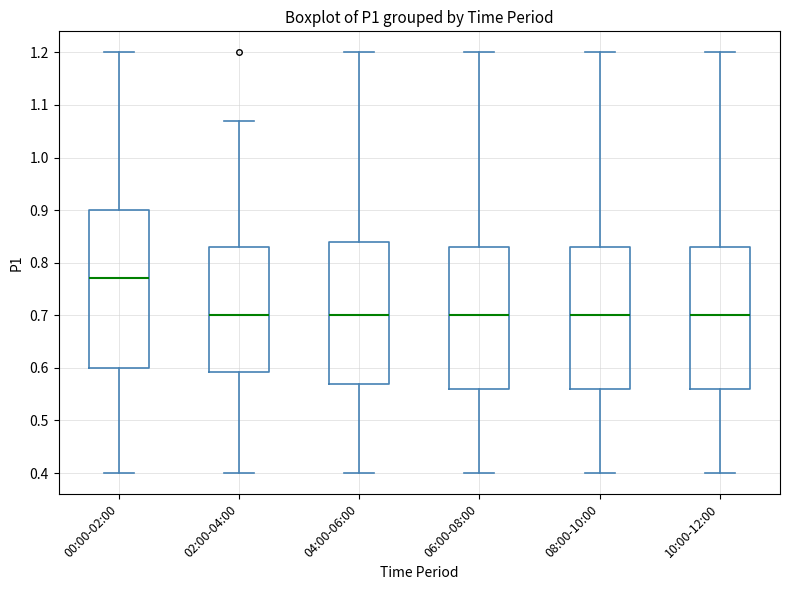

Reading left to right, transcribe this box plot: for each box, give where its median line is, the range the box spans, and where its two whiskers end, as read against the y-axis. The values are not printed on the chart, so give them approximately, as read against the axis.

00:00-02:00: median 0.77, box 0.60 to 0.90, whiskers 0.40 to 1.20
02:00-04:00: median 0.70, box 0.59 to 0.83, whiskers 0.40 to 1.07
04:00-06:00: median 0.70, box 0.57 to 0.84, whiskers 0.40 to 1.20
06:00-08:00: median 0.70, box 0.56 to 0.83, whiskers 0.40 to 1.20
08:00-10:00: median 0.70, box 0.56 to 0.83, whiskers 0.40 to 1.20
10:00-12:00: median 0.70, box 0.56 to 0.83, whiskers 0.40 to 1.20